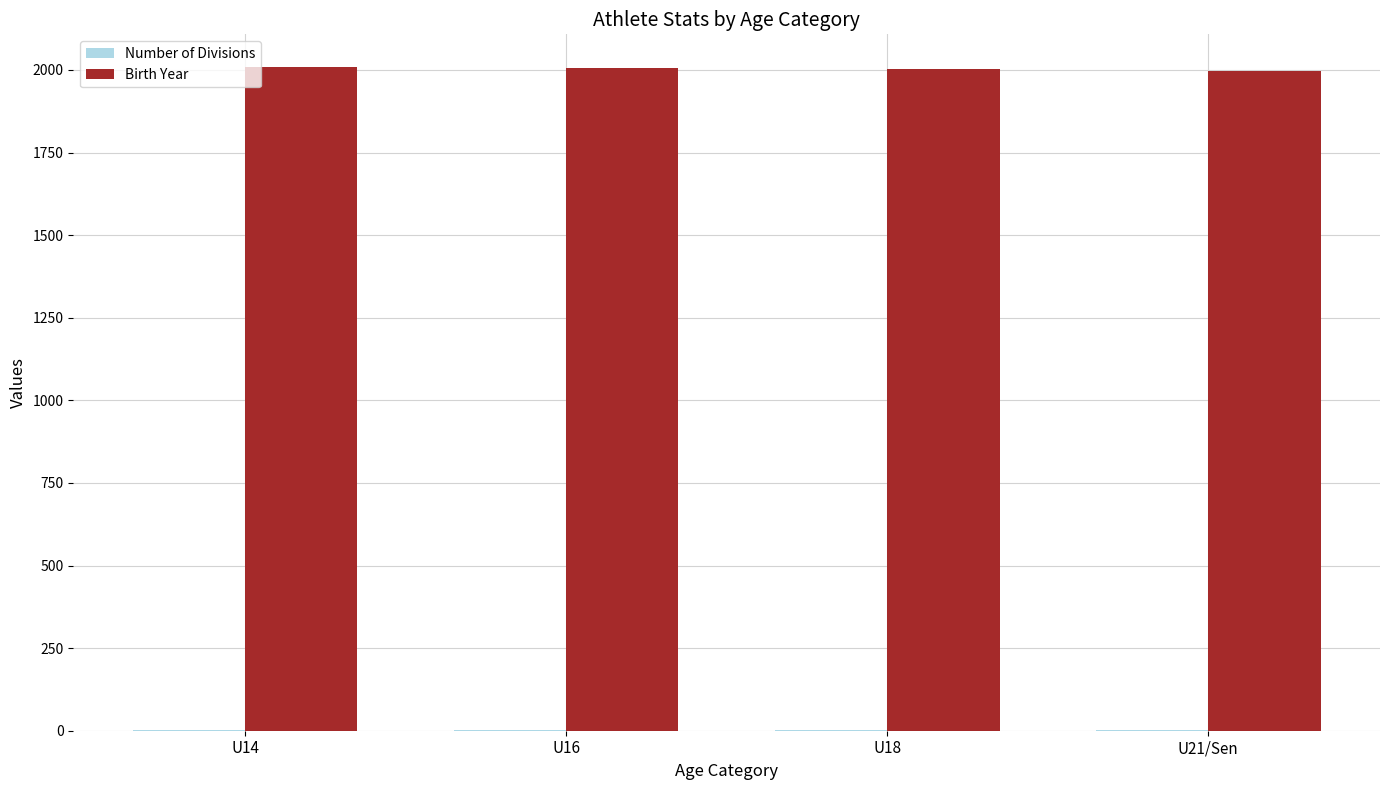

The value of Birth Year at U21/Sen is 894.8. True or false?

False